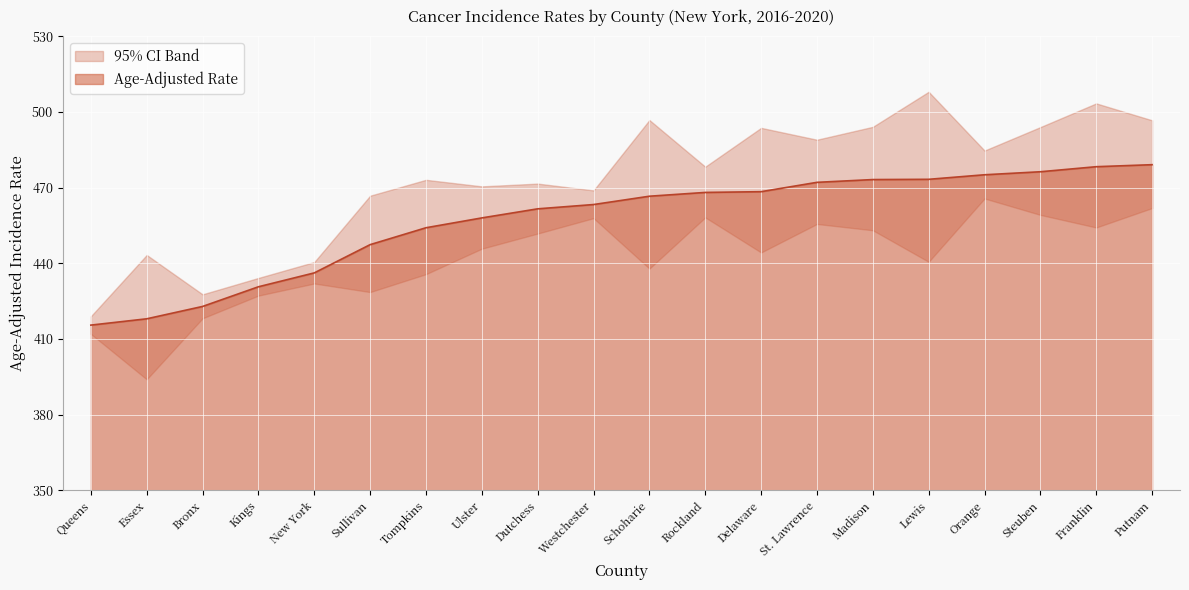

Rank the series by their average value, from lowest to highest.

Lower 95% CI, Age-Adjusted Rate, Upper 95% CI